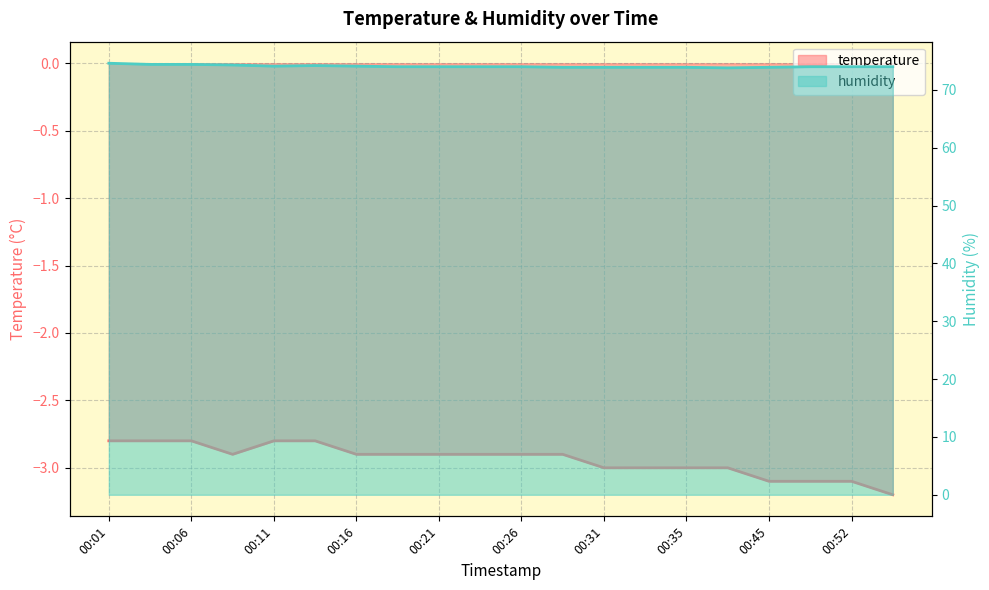

How many values in the humidity series exceed 74?

7